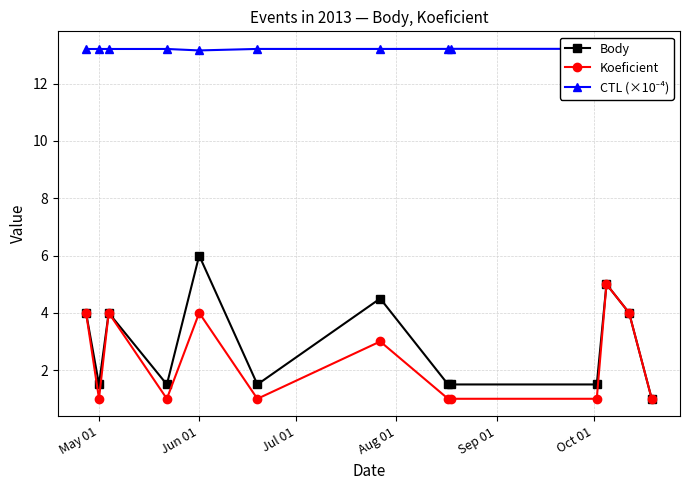

What is the value of the Body point at the 10th from the left?

1.5